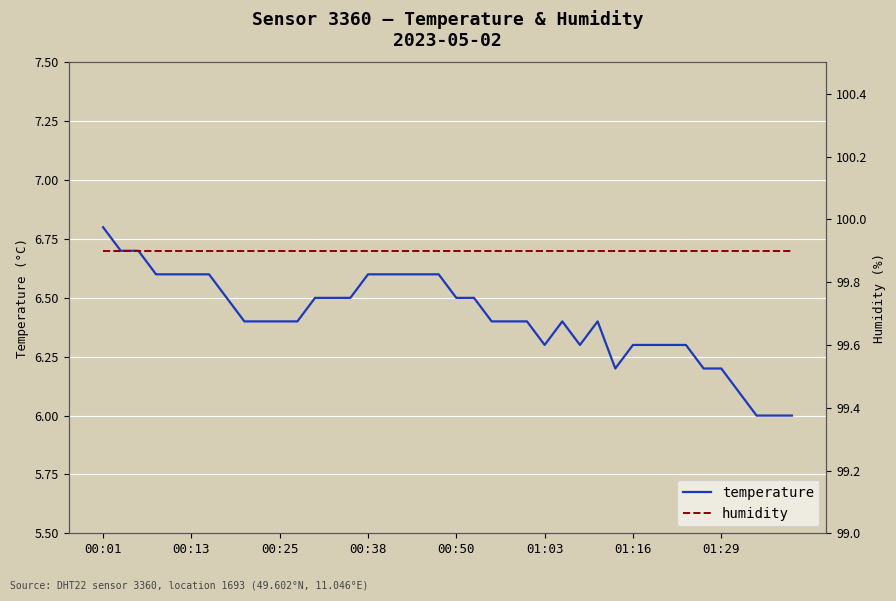

At 19, list the series in order from smallest to largest.

temperature, humidity